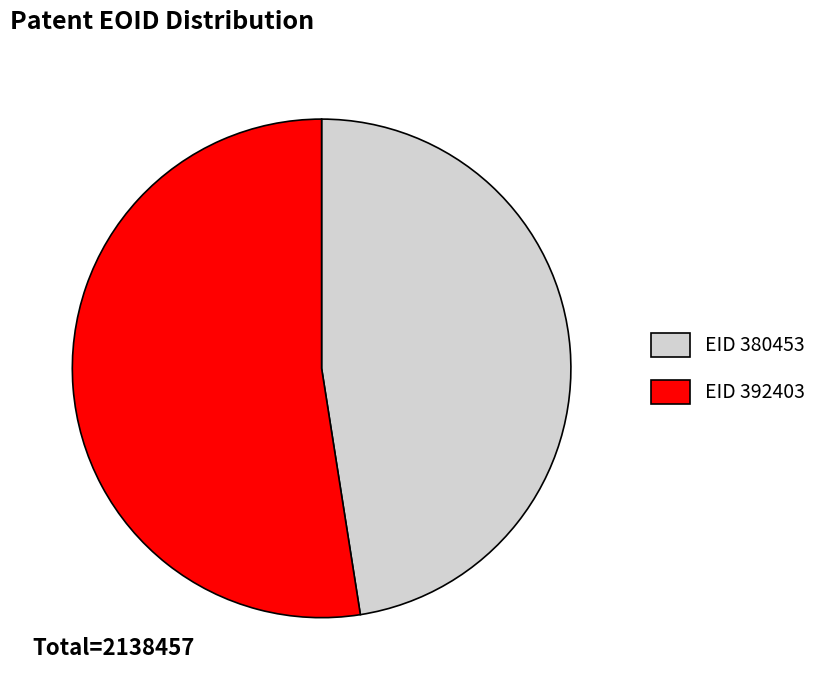

Which slice represents more than half of the pie?

EID 392403